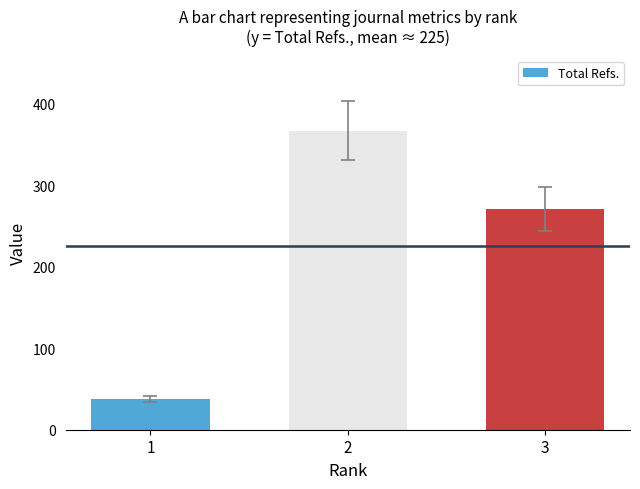

What is the difference between the second highest and minimum values?

233